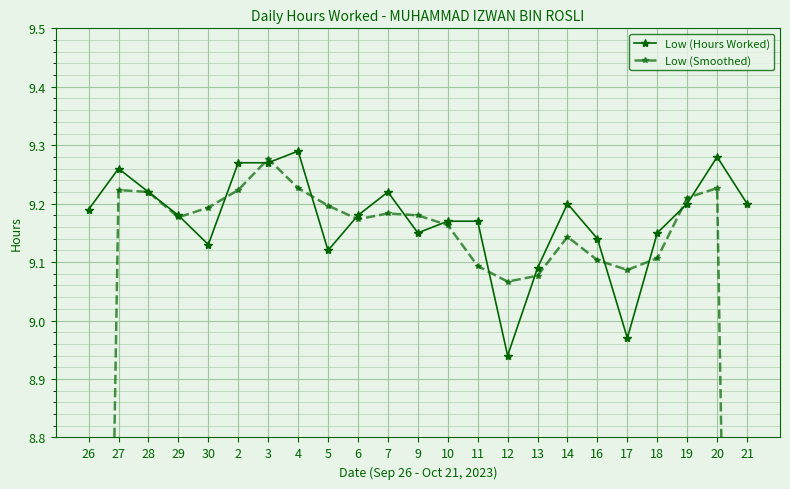

What is the maximum value shown in the chart?

9.3